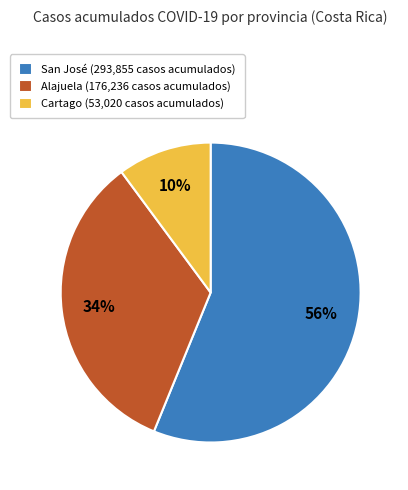

Combined, do San José (293,855 casos acumulados) and Alajuela (176,236 casos acumulados) account for over 50%?

Yes